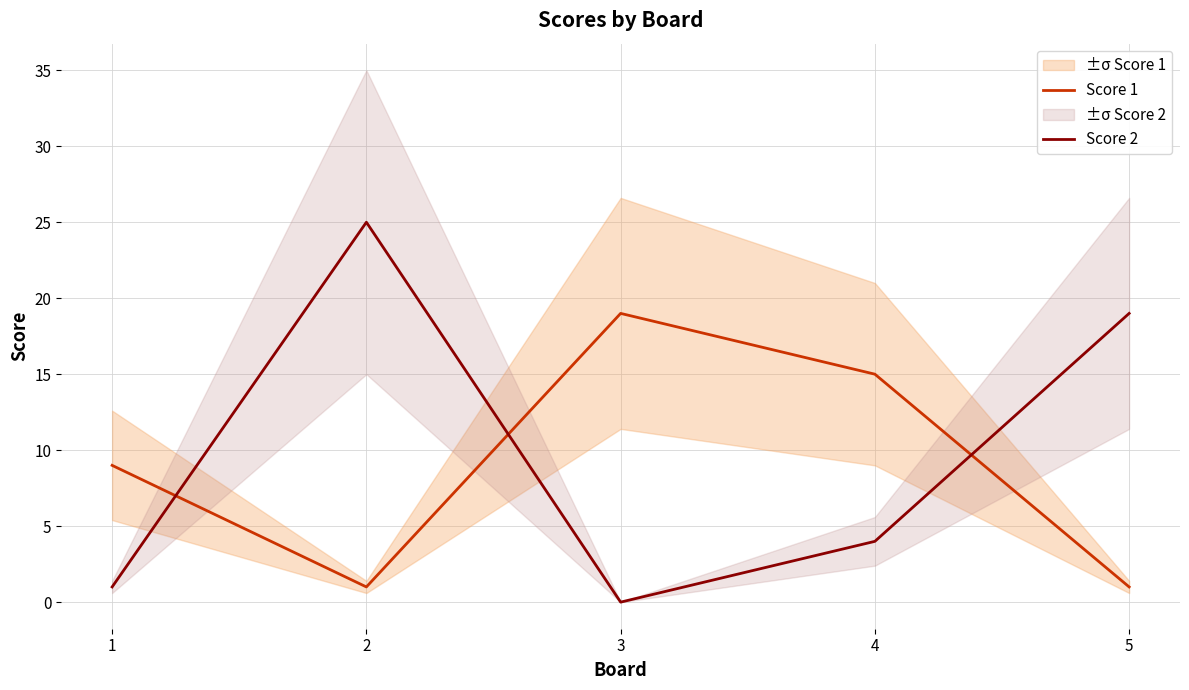

Which series changed the most between 1 and 4?

Score 1